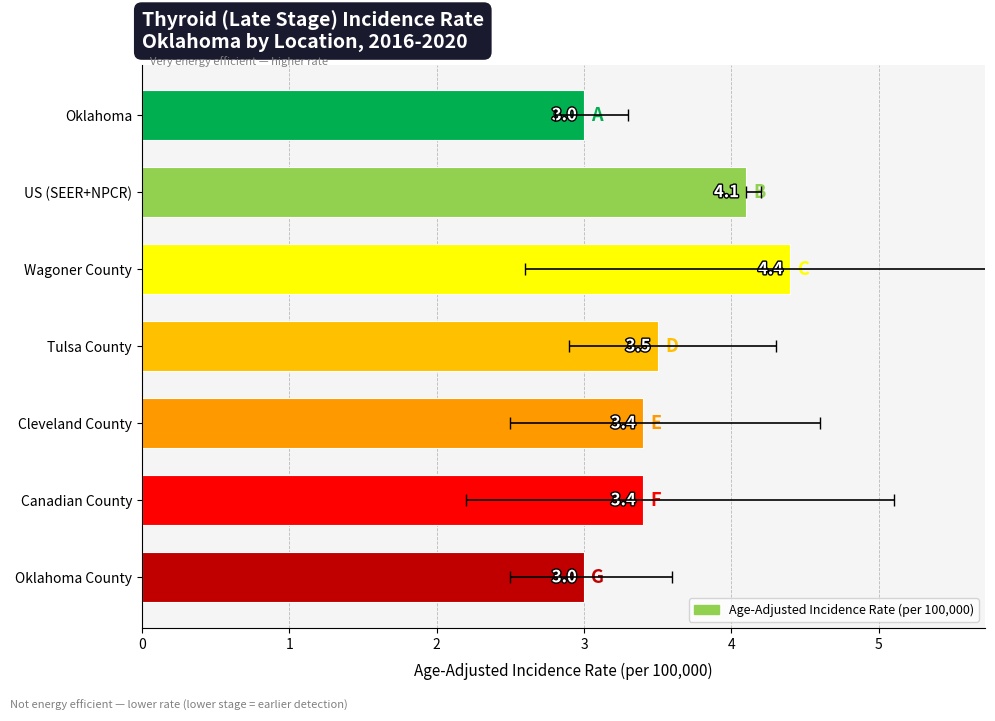

Are the bars horizontal?

Yes